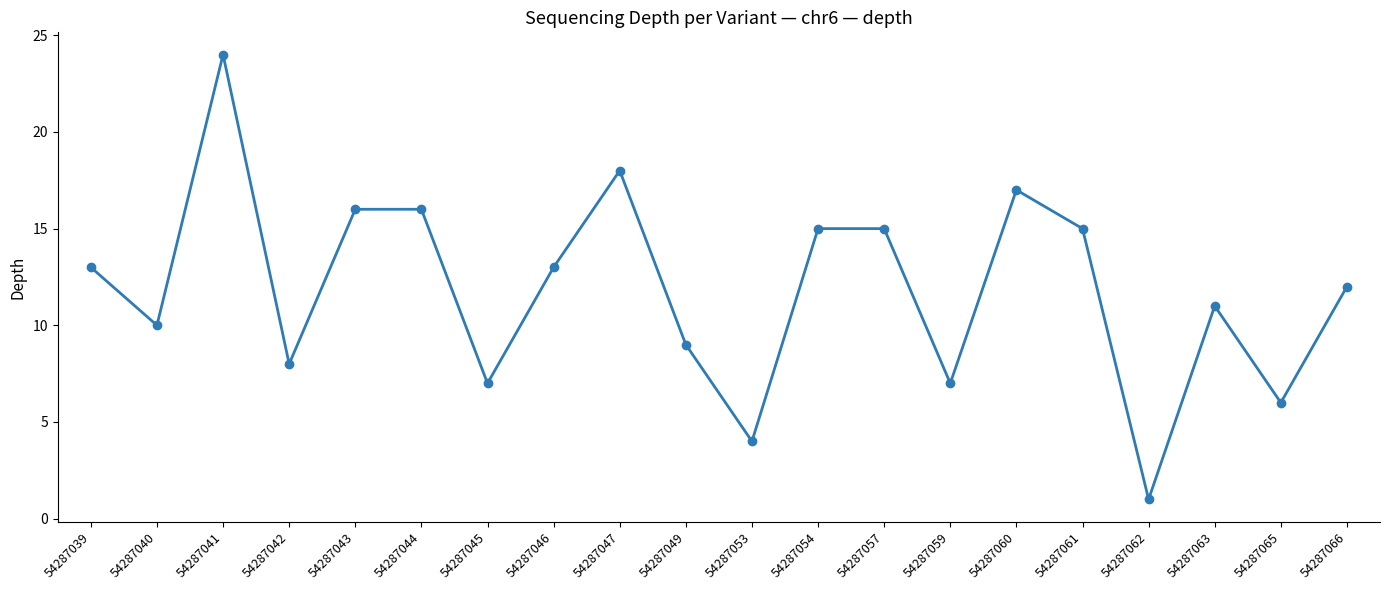

Reading left to right, list all the values displayed in this chart.

13	10	24	8	16	16	7	13	18	9	4	15	15	7	17	15	1	11	6	12